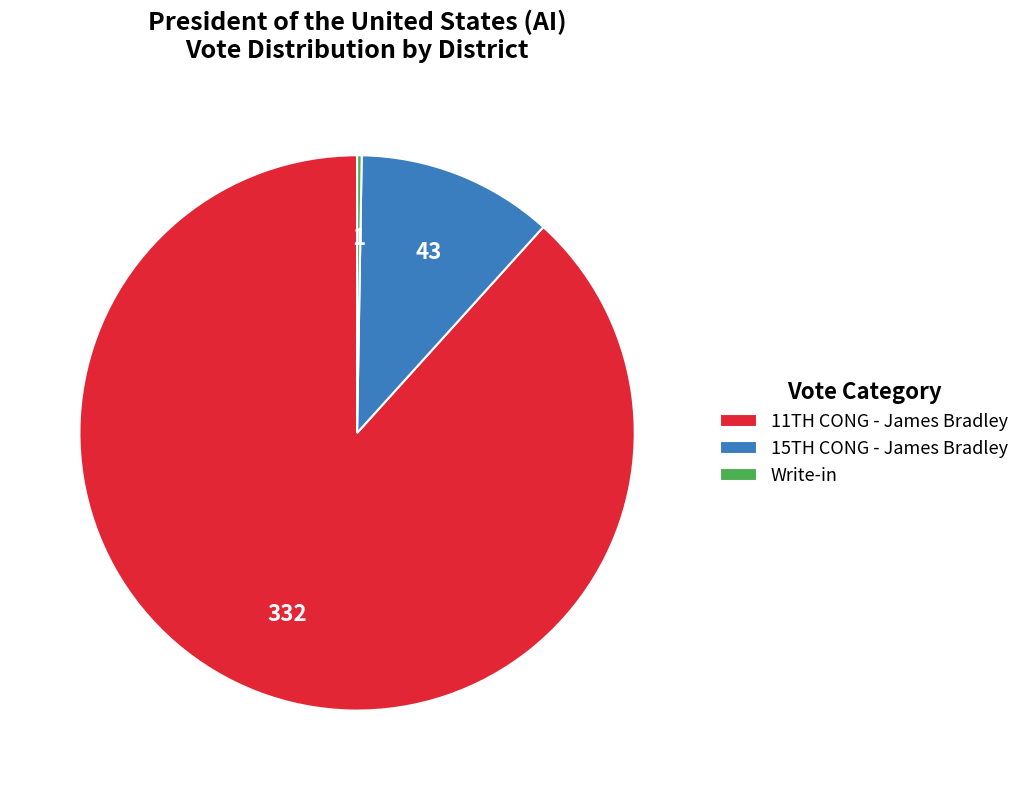

What is the largest slice in the pie chart?

11TH CONG - James Bradley